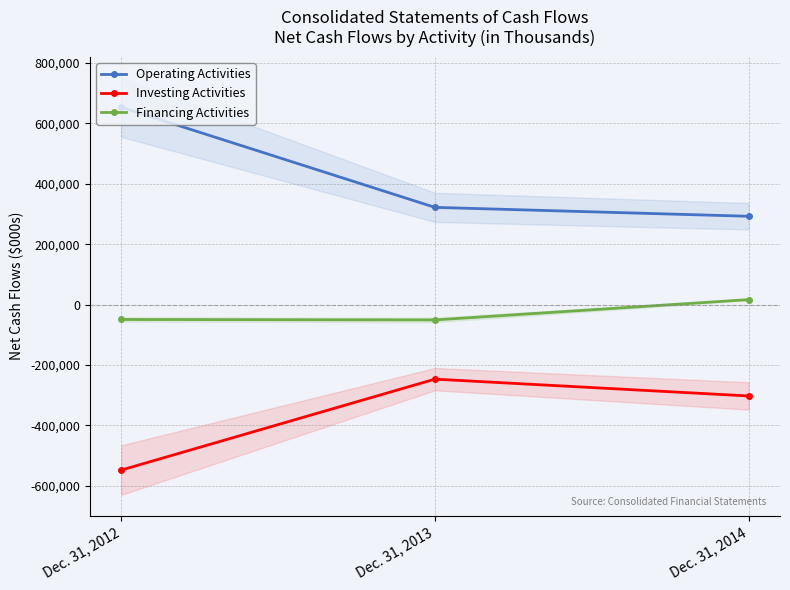

The value of Operating Activities at Dec. 31, 2013 is 150437. True or false?

False